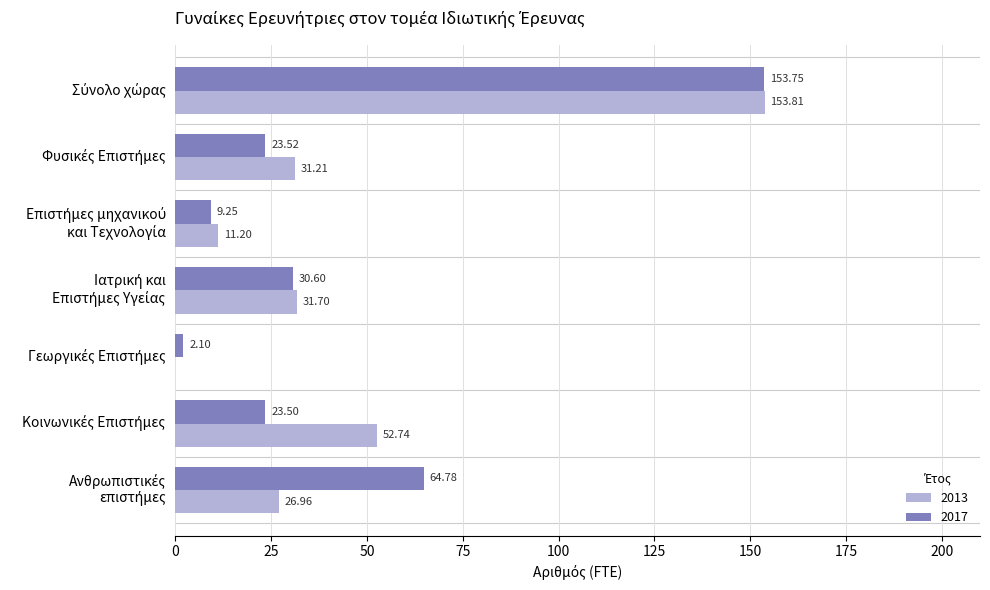

Is it true that 2013 equals 0.0 at Γεωργικές Επιστήμες?

True